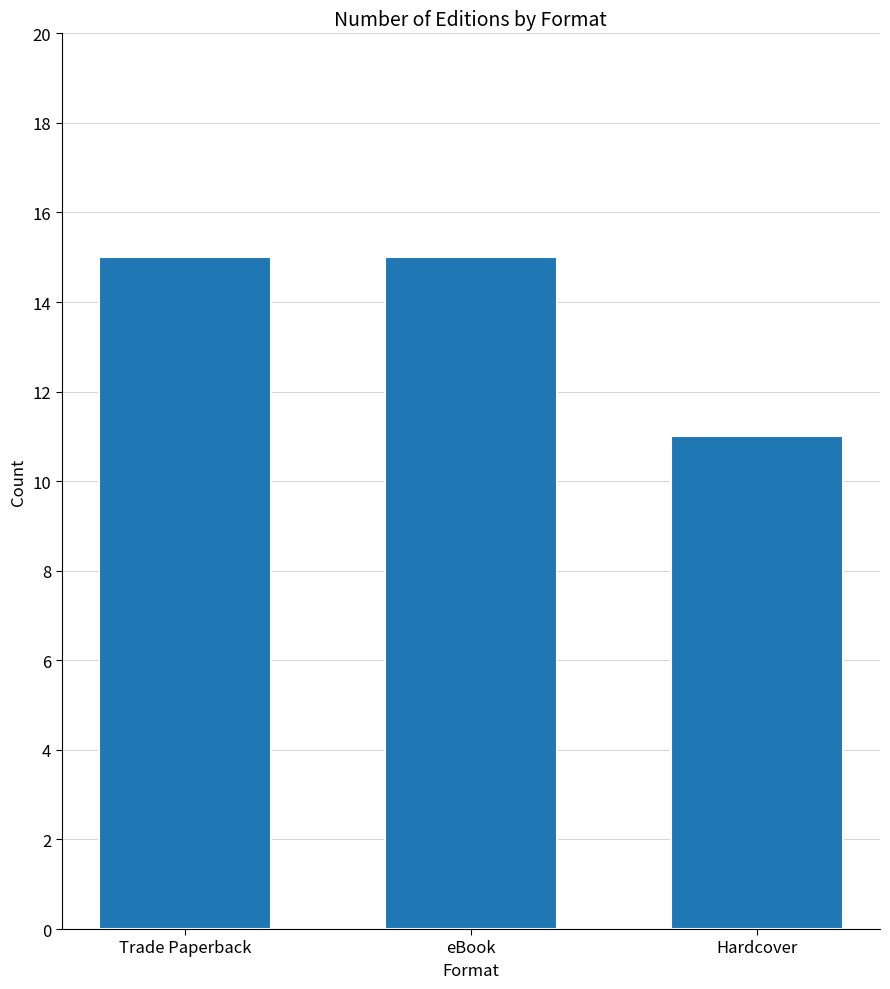

The value at Trade Paperback is 20. True or false?

False